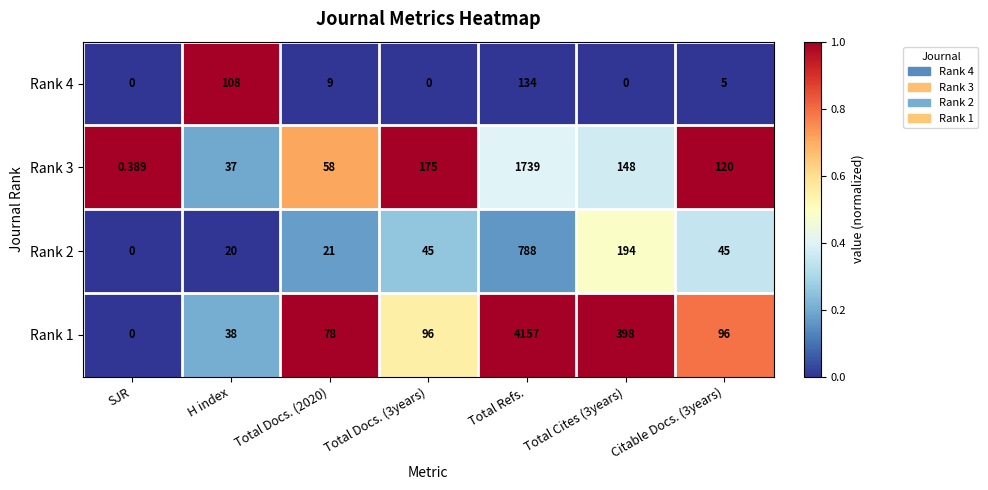

Which series has the largest range (max minus min)?

Rank 1